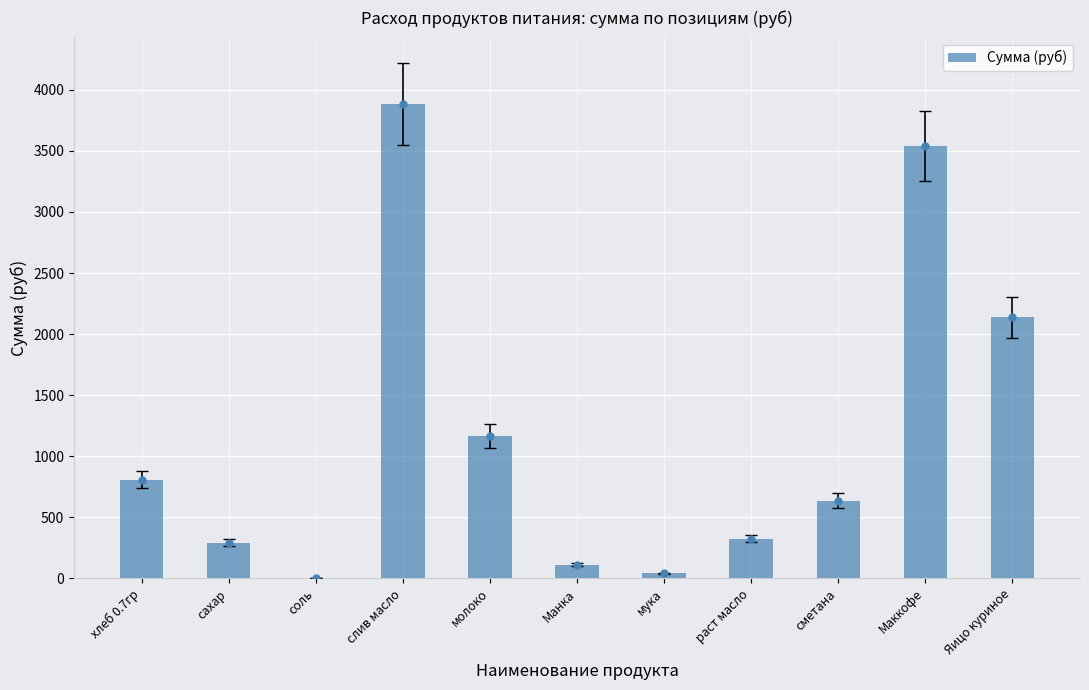

What is the sum of the values at раст масло and слив масло?

4209.9